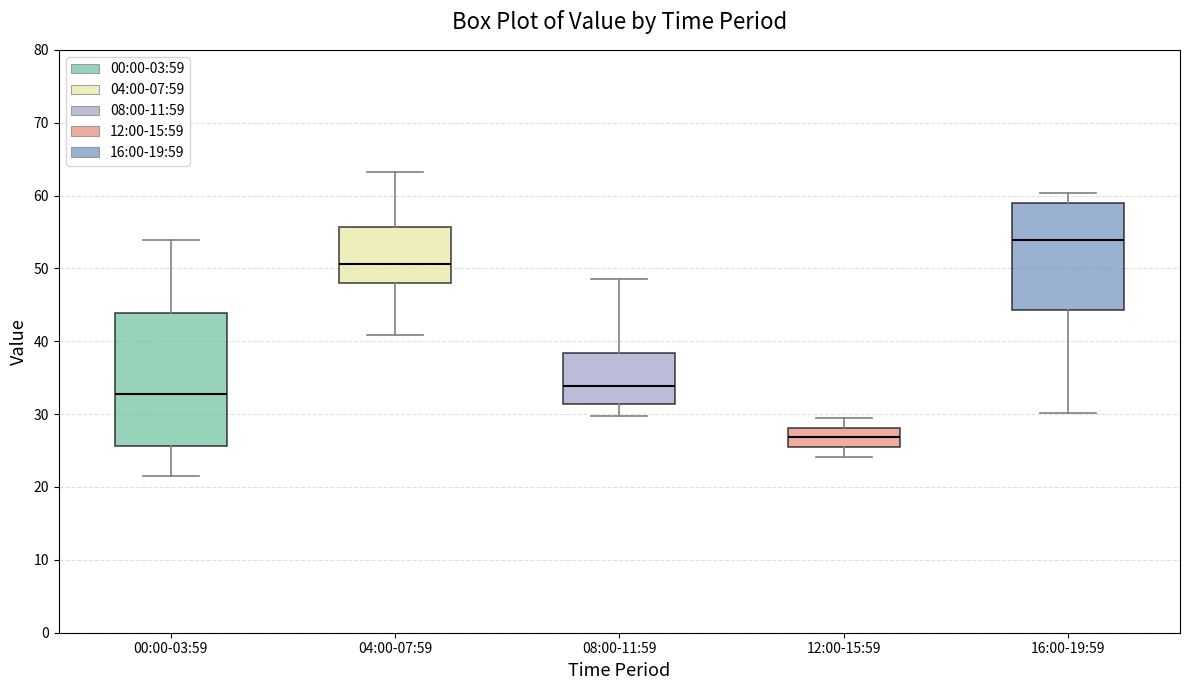

Where does the lower whisker of the box for 08:00-11:59 end on the y-axis? The values are not printed on the chart, so give them approximately, as read against the axis.

30